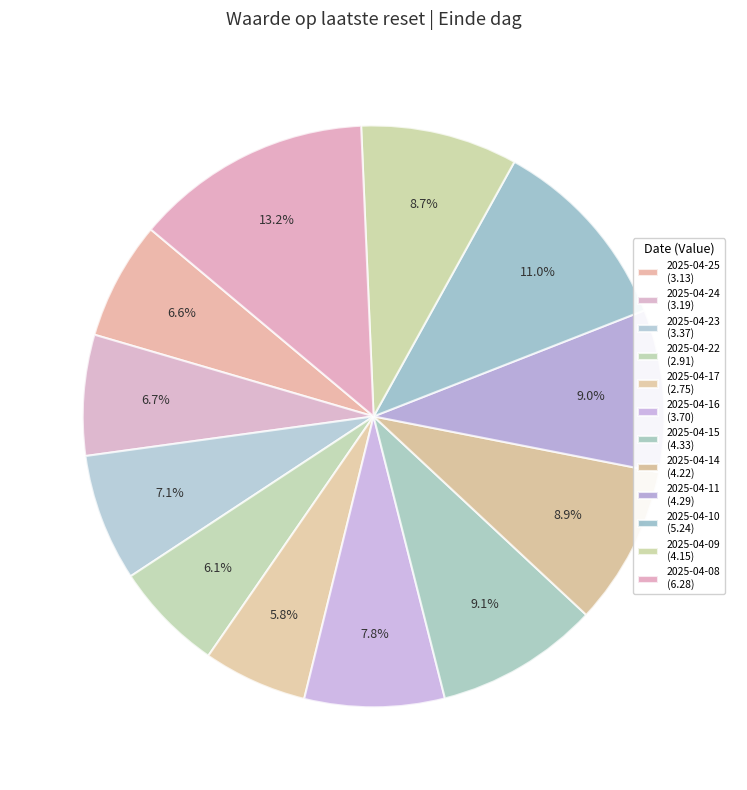

What is the ratio of the value at 2025-04-14 to the value at 2025-04-10?

0.8